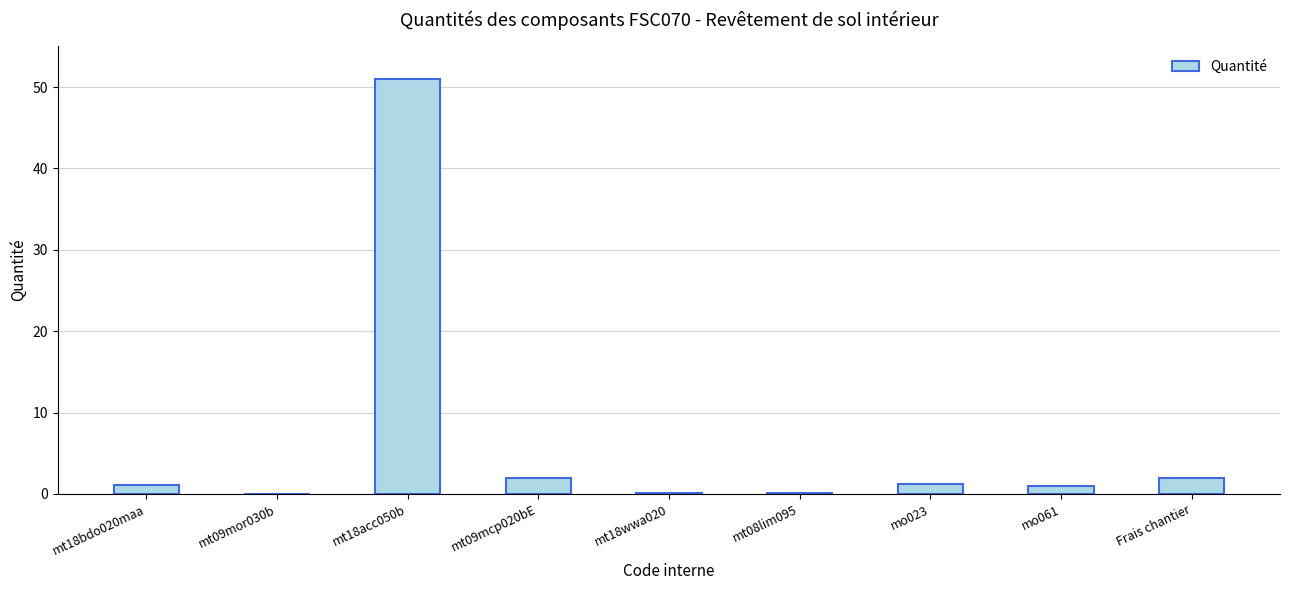

What is the ratio of the value at mt09mcp020bE to the value at mo023?

1.7